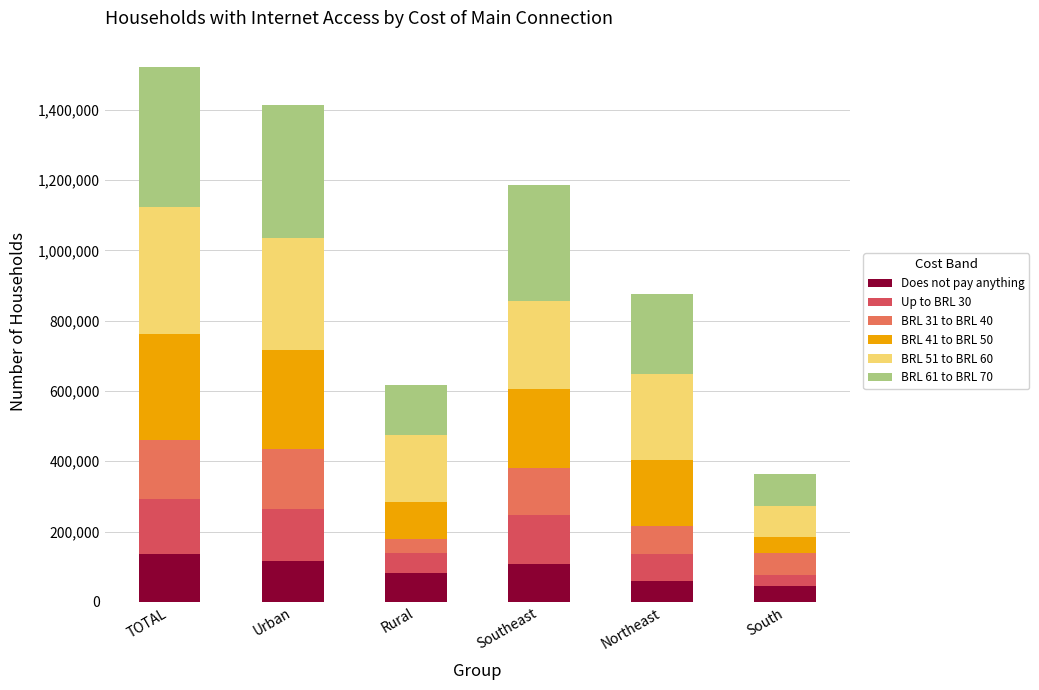

At which label is BRL 41 to BRL 50 closest to 173711?

Northeast